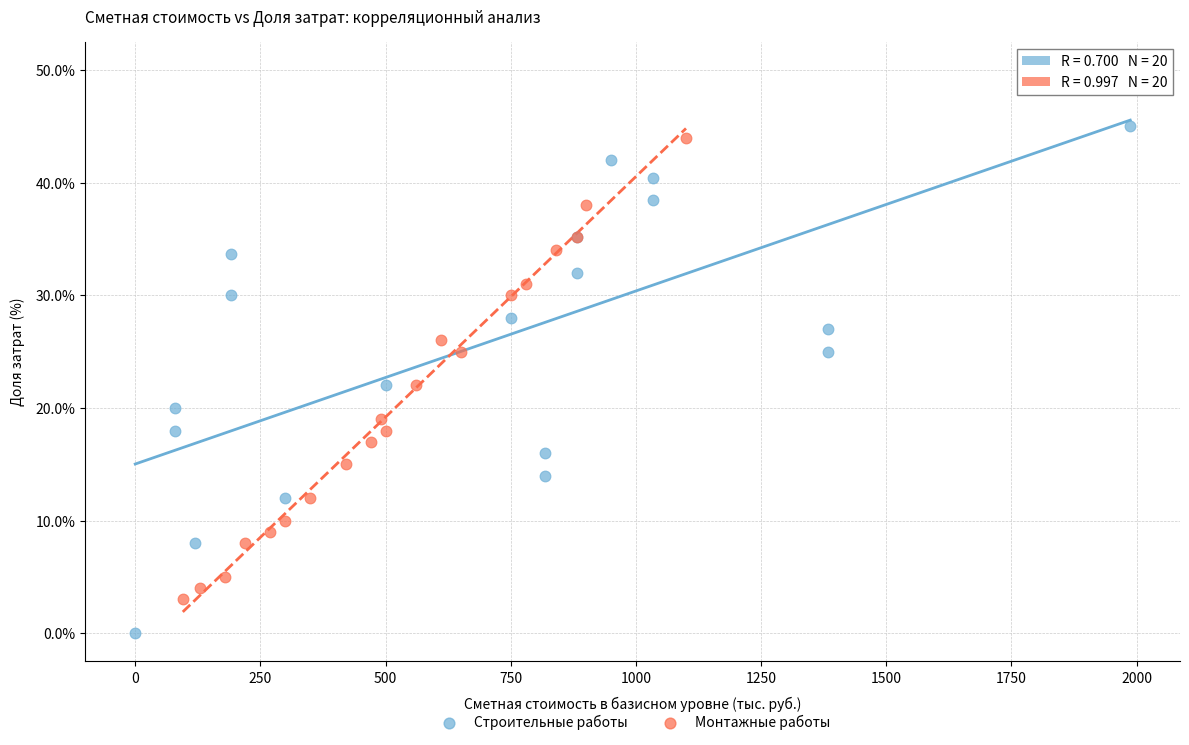

Which series has the largest Y range (max minus min)?

Строительные работы